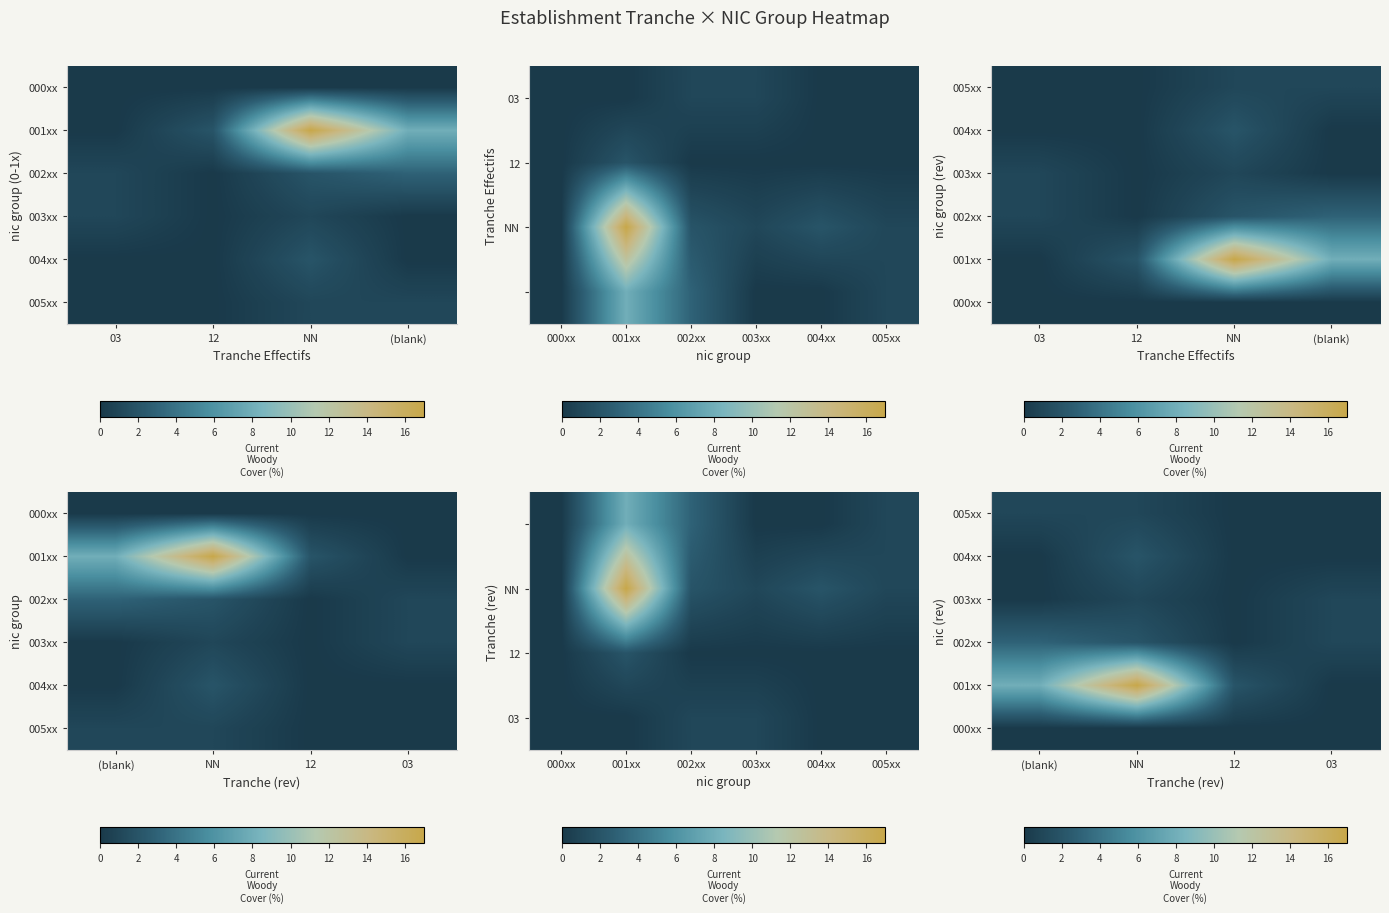

Which category has the lowest value across all series?

12